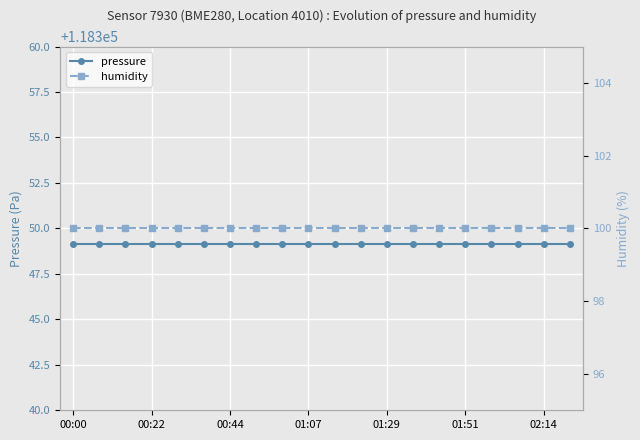

Is it true that pressure equals 118349.2 at 13?

True